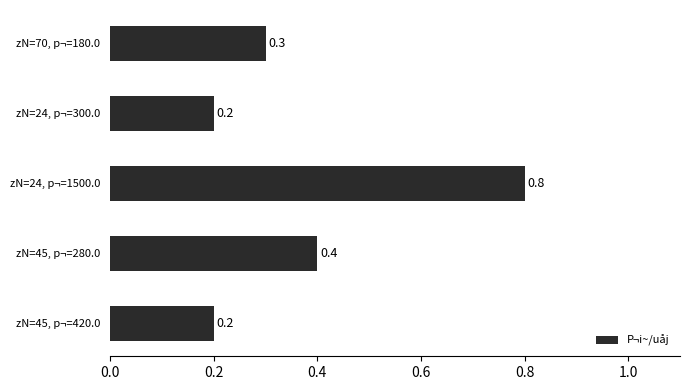

Count the values in the range 0 to 1.

5